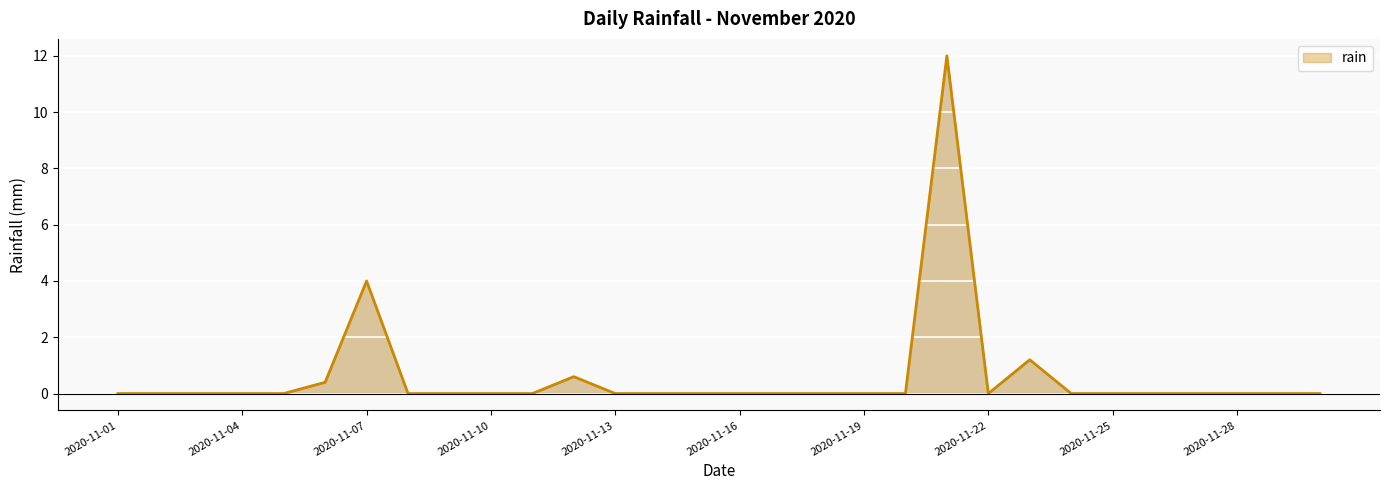

How many distinct data groups are displayed?

1